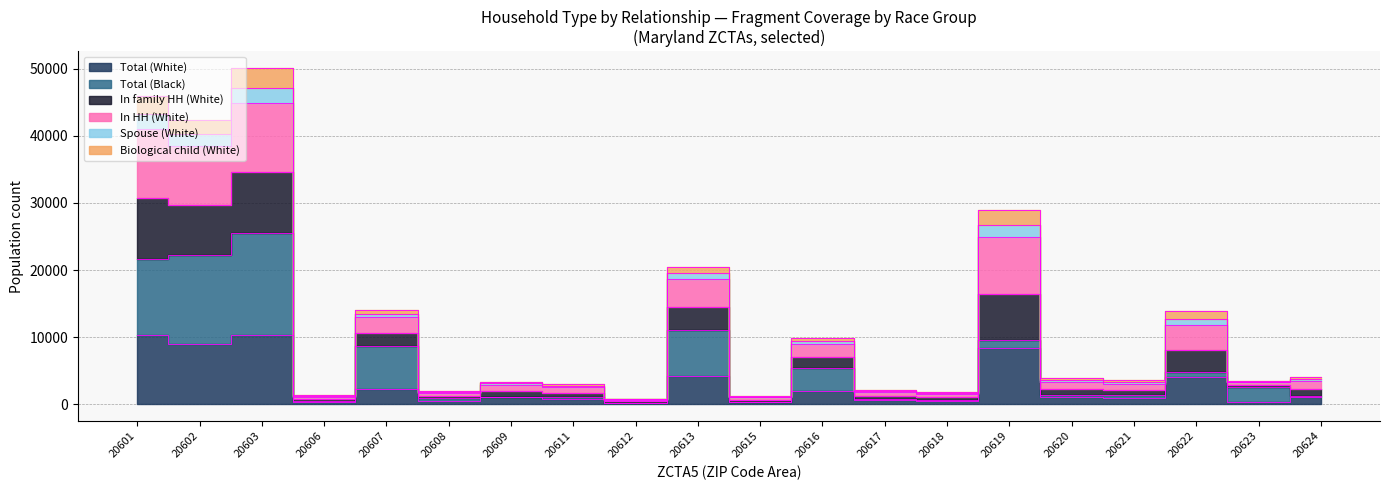

What is the spread (max minus min) of values at 20602?

33362